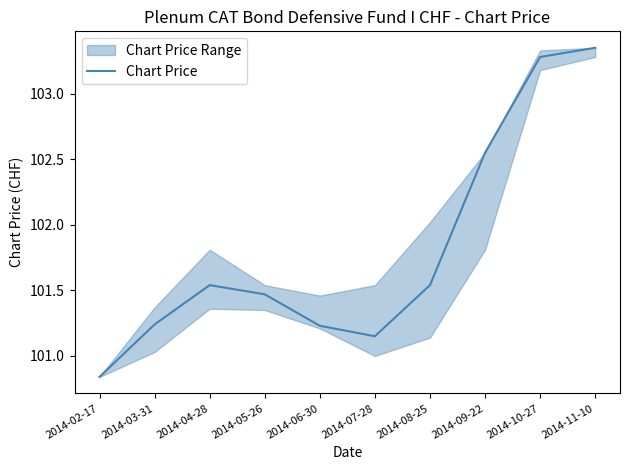

What is the label of the 2nd point from the right?

2014-10-27